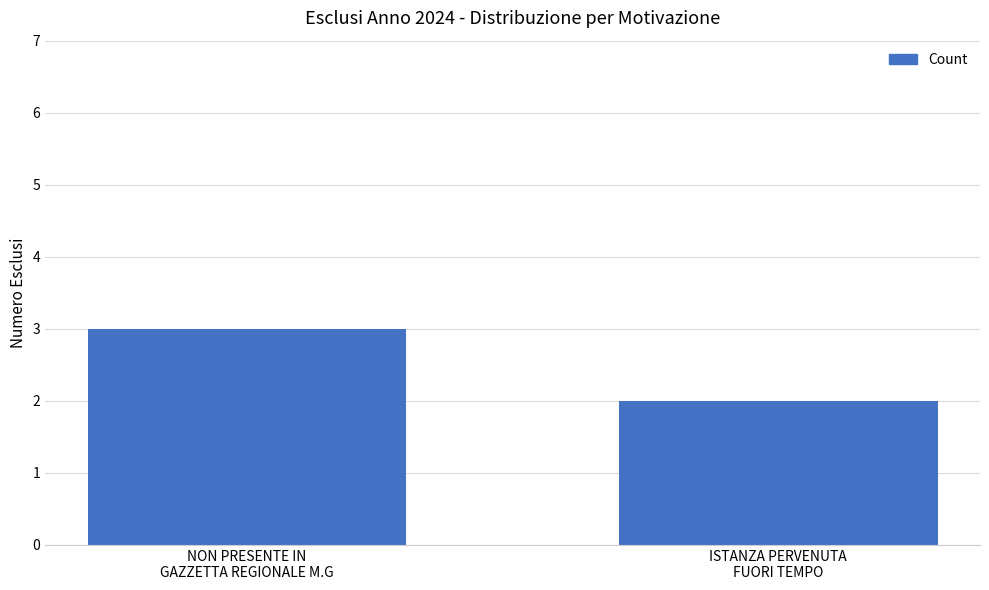

How many values are between 2 and 3?

2